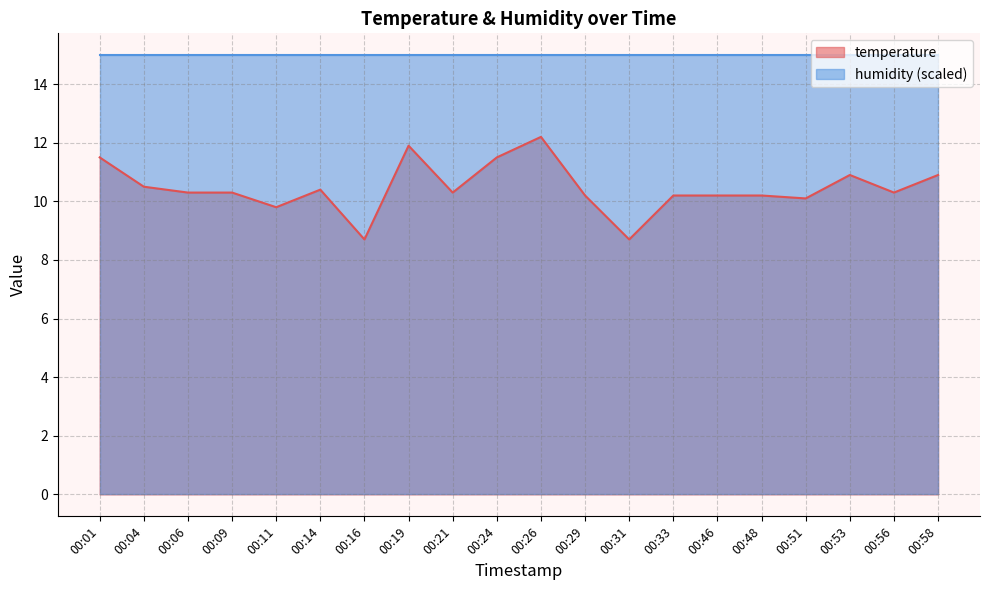

Reading left to right, extract all data points from this chart.

00:01=11.5	00:04=10.5	00:06=10.3	00:09=10.3	00:11=9.8	00:14=10.4	00:16=8.7	00:19=11.9	00:21=10.3	00:24=11.5	00:26=12.2	00:29=10.2	00:31=8.7	00:33=10.2	00:46=10.2	00:48=10.2	00:51=10.1	00:53=10.9	00:56=10.3	00:58=10.9